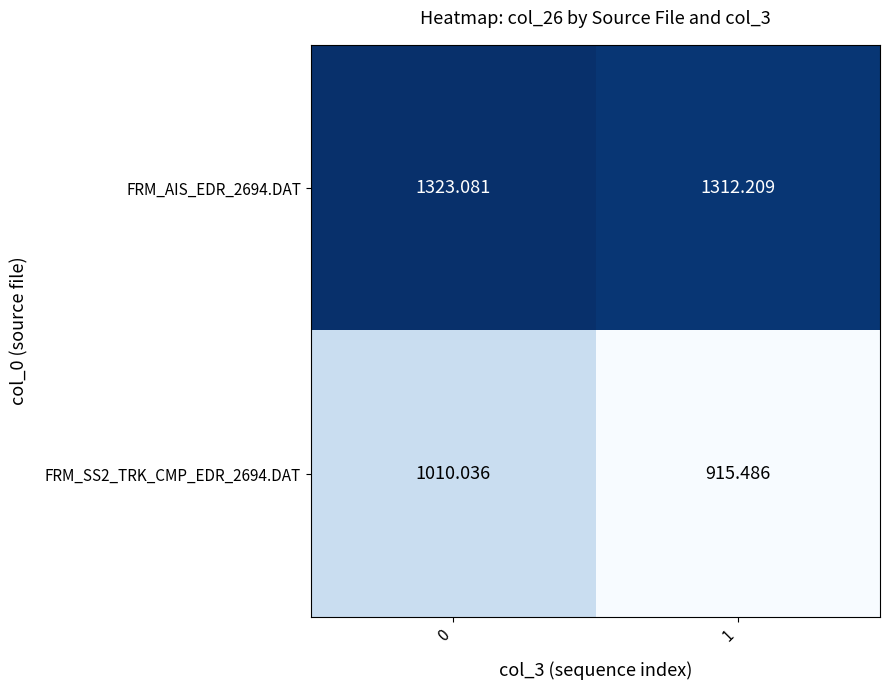

What is the spread (max minus min) of values at 0?

313.0